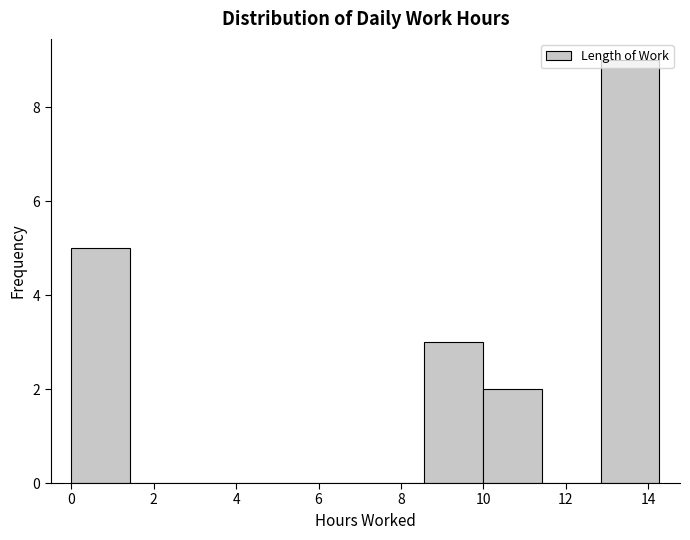

How tall is the bar that spans 10.0 to 11.4 on the x-axis? Neither the bar edges nor the heights are printed on the chart, so give them approximately, as read against the axes.

2